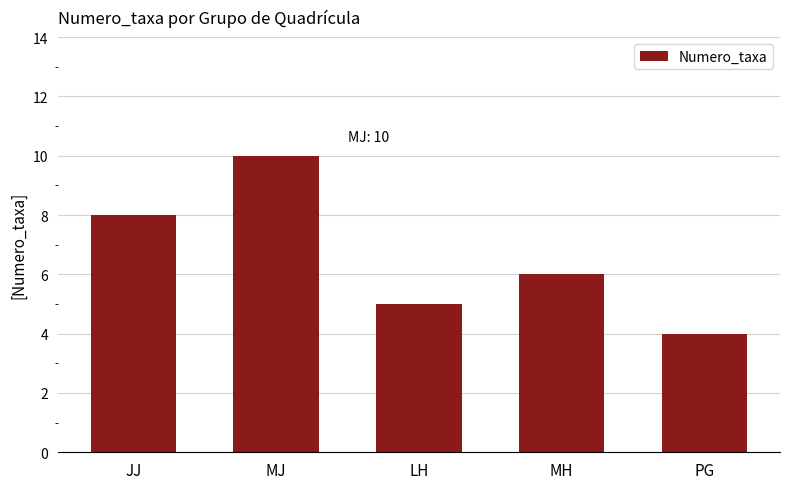

Which has a higher value, MJ or PG?

MJ